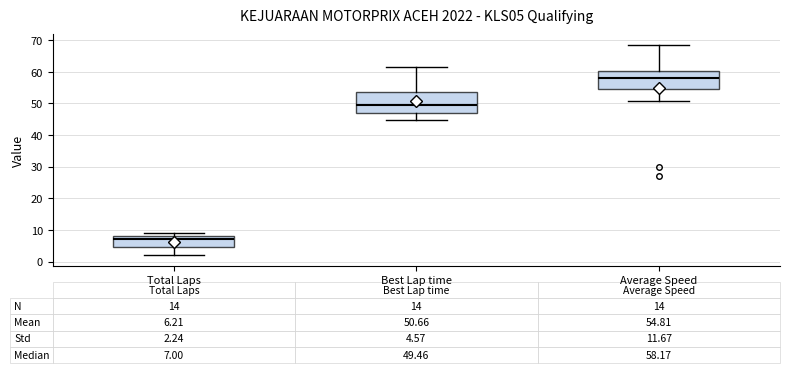

Which box has the highest median line?

Average Speed